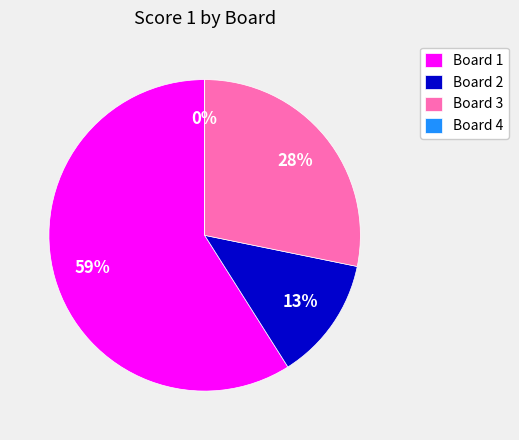

Rank the categories by value from highest to lowest.

Board 1, Board 3, Board 2, Board 4